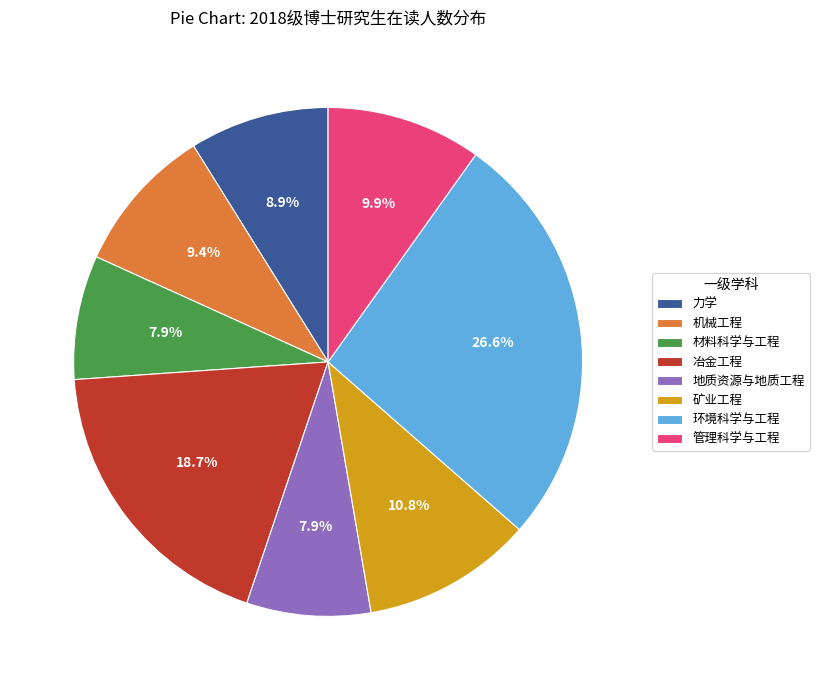

What is the largest slice in the pie chart?

环境科学与工程